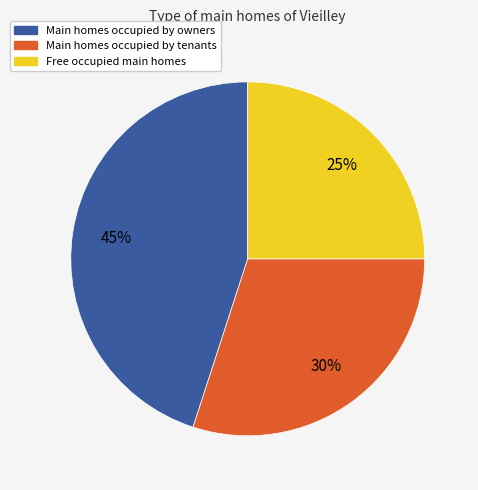

To the nearest percent, what is the average slice percentage?

33%